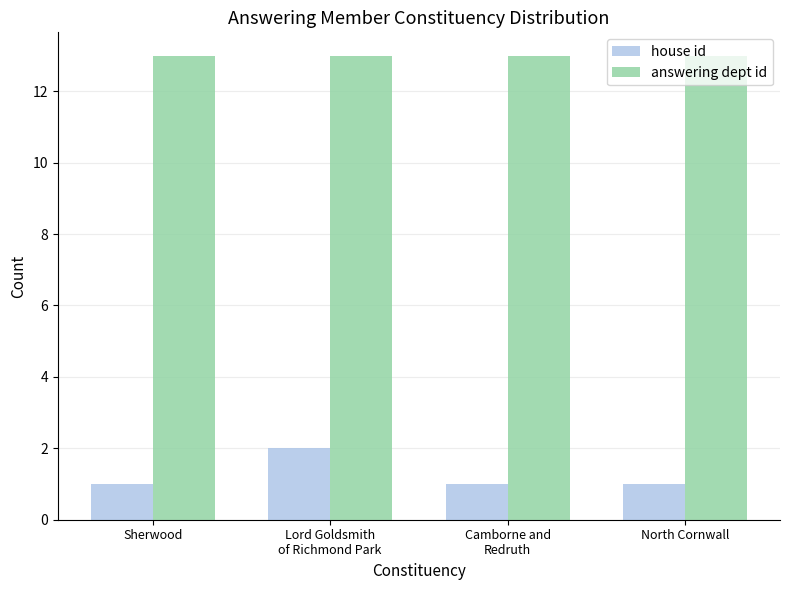

How many groups of bars are there?

4